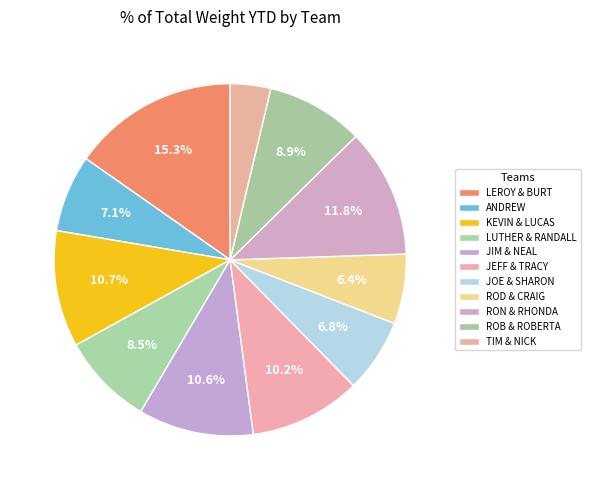

How many slices are in this pie chart?

11